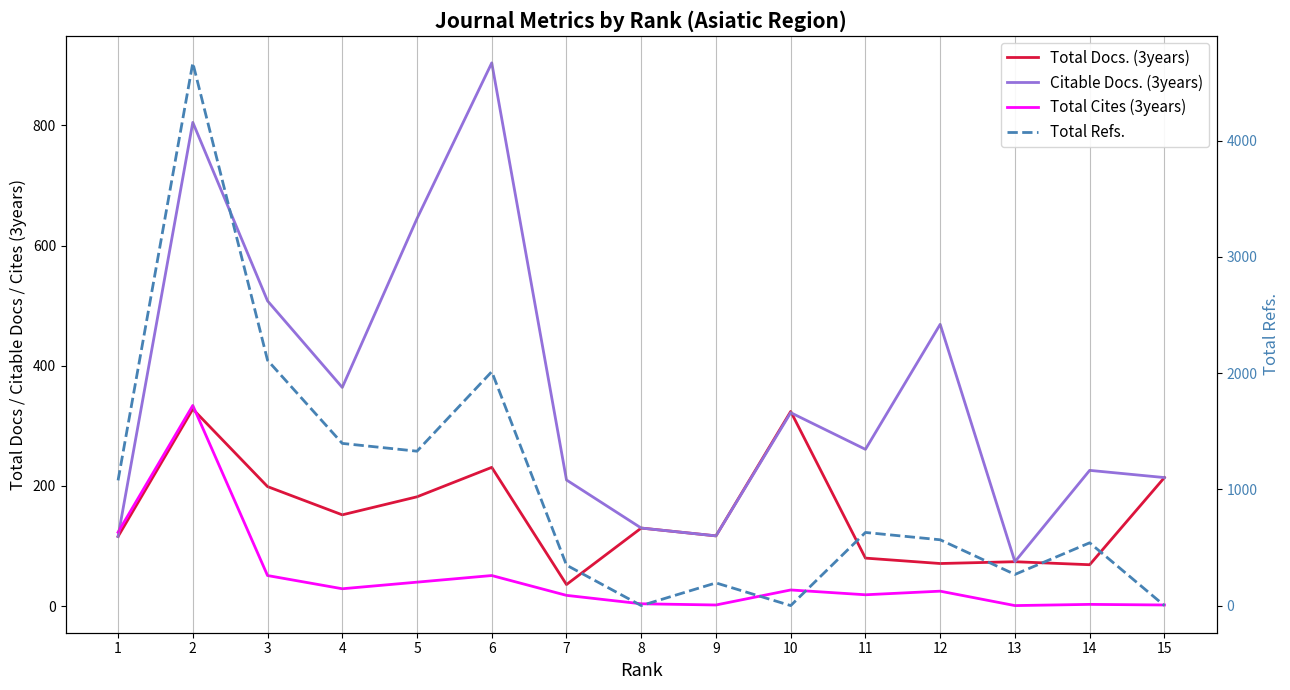

Reading left to right, list all the values displayed in this chart.

Total Docs. (3years): 116	328	199	152	182	231	36	130	117	324	80	71	74	69	214
Citable Docs. (3years): 116	805	508	364	645	904	210	130	117	322	261	469	74	226	214
Total Cites (3years): 123	334	51	29	40	51	18	4	2	27	19	25	1	3	2
Total Refs.: 1077	4668	2110	1395	1328	2012	348	0	195	0	629	566	268	540	0